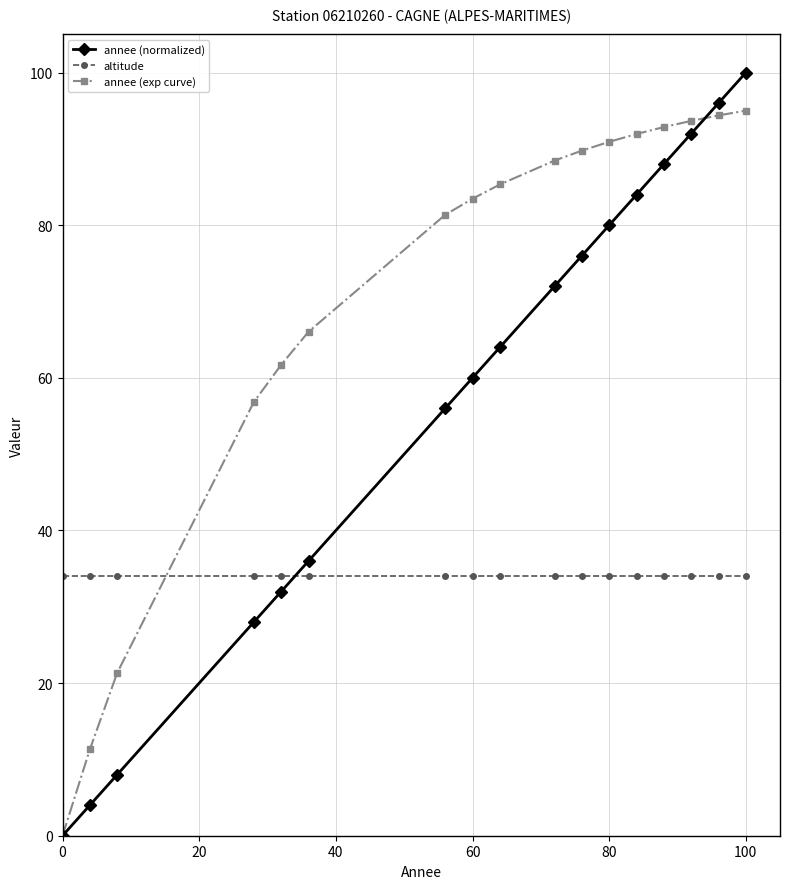

True or false: annee (normalized) has more than 0 interior local peaks.

False